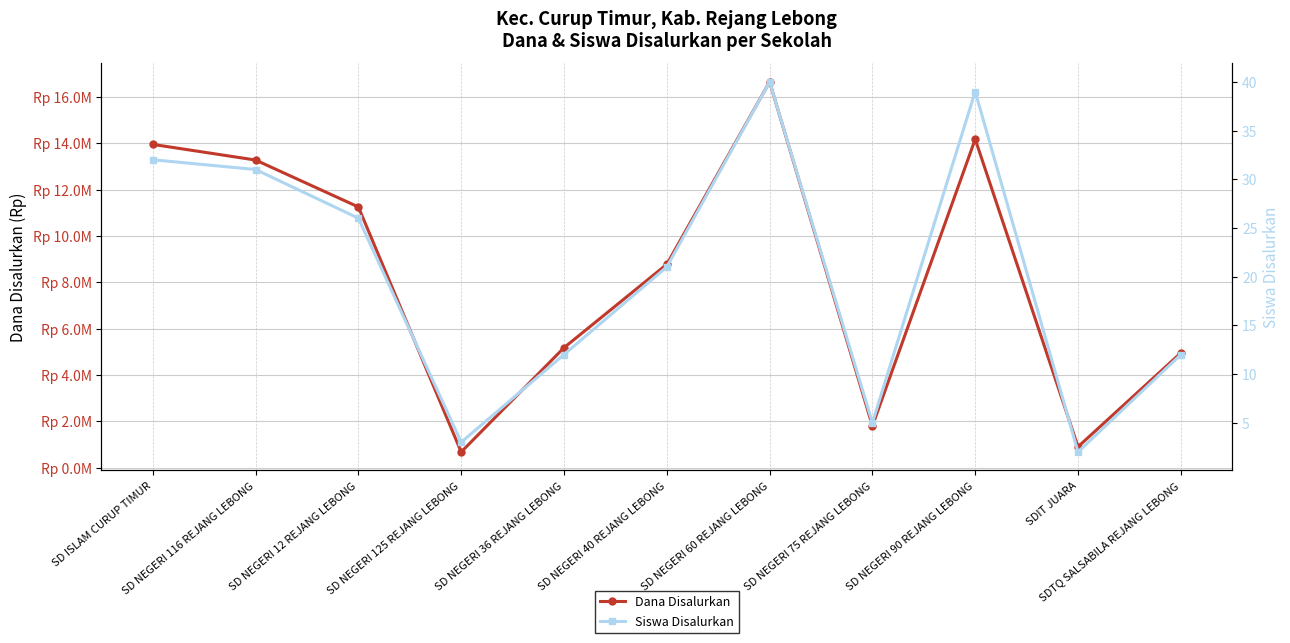

At which label does Siswa Disalurkan reach its peak?

SD NEGERI 60 REJANG LEBONG